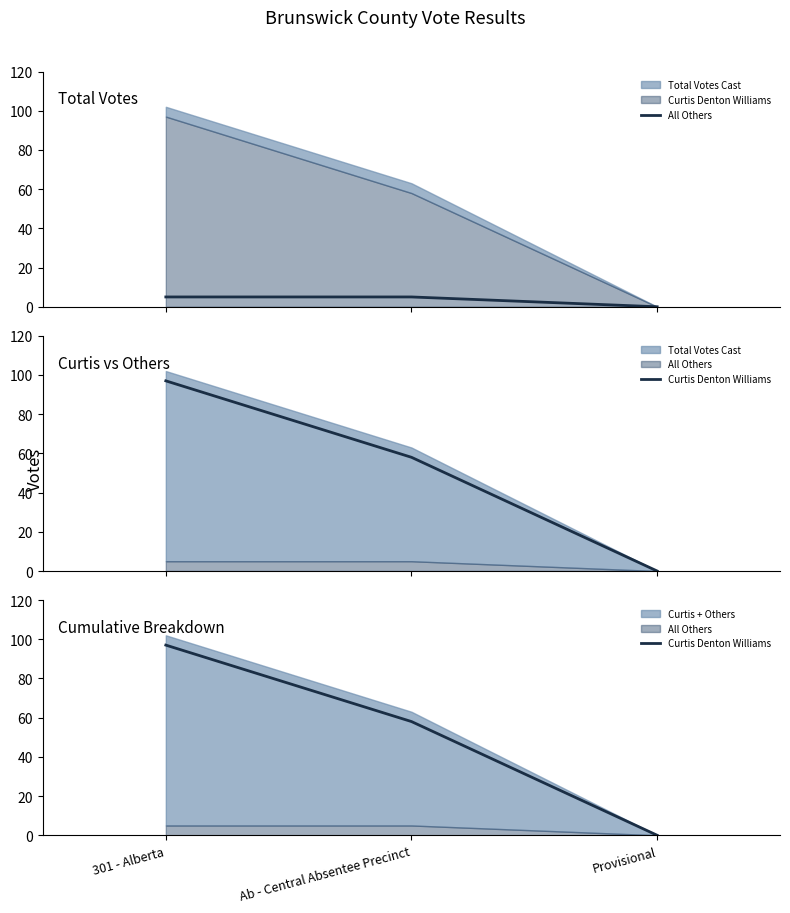

What is the total value across all series at 301 - Alberta?

102